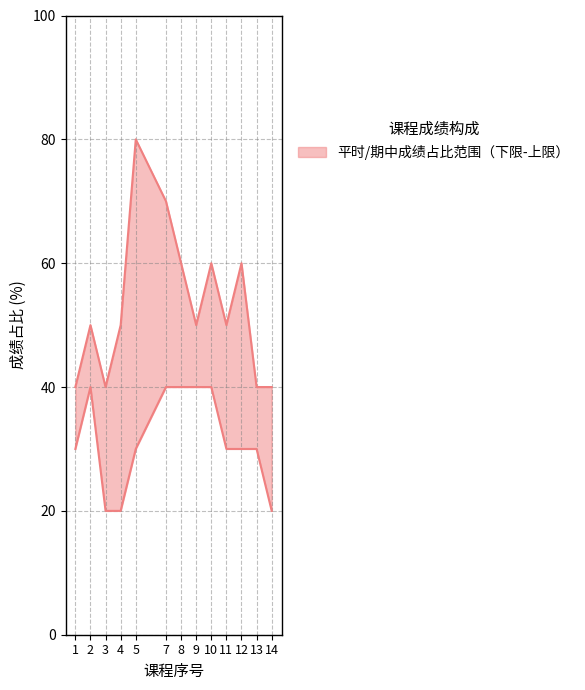

How many categories are shown in the chart?

13